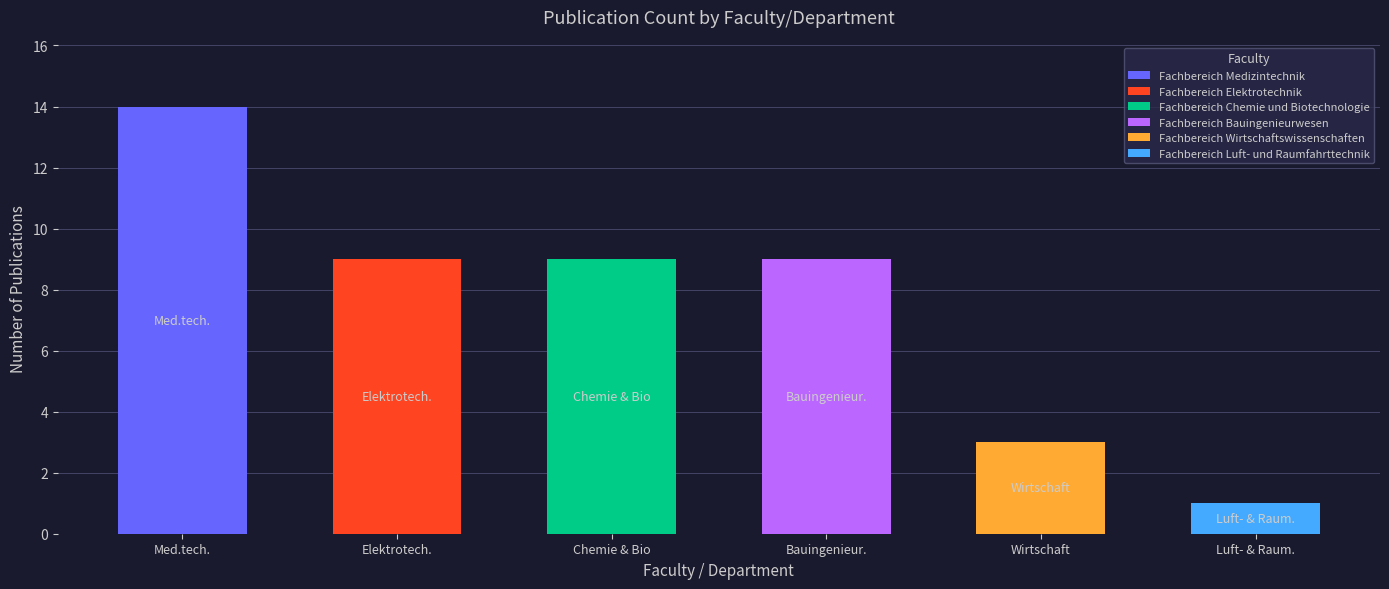

Are the bars grouped side by side (vs. stacked)?

No